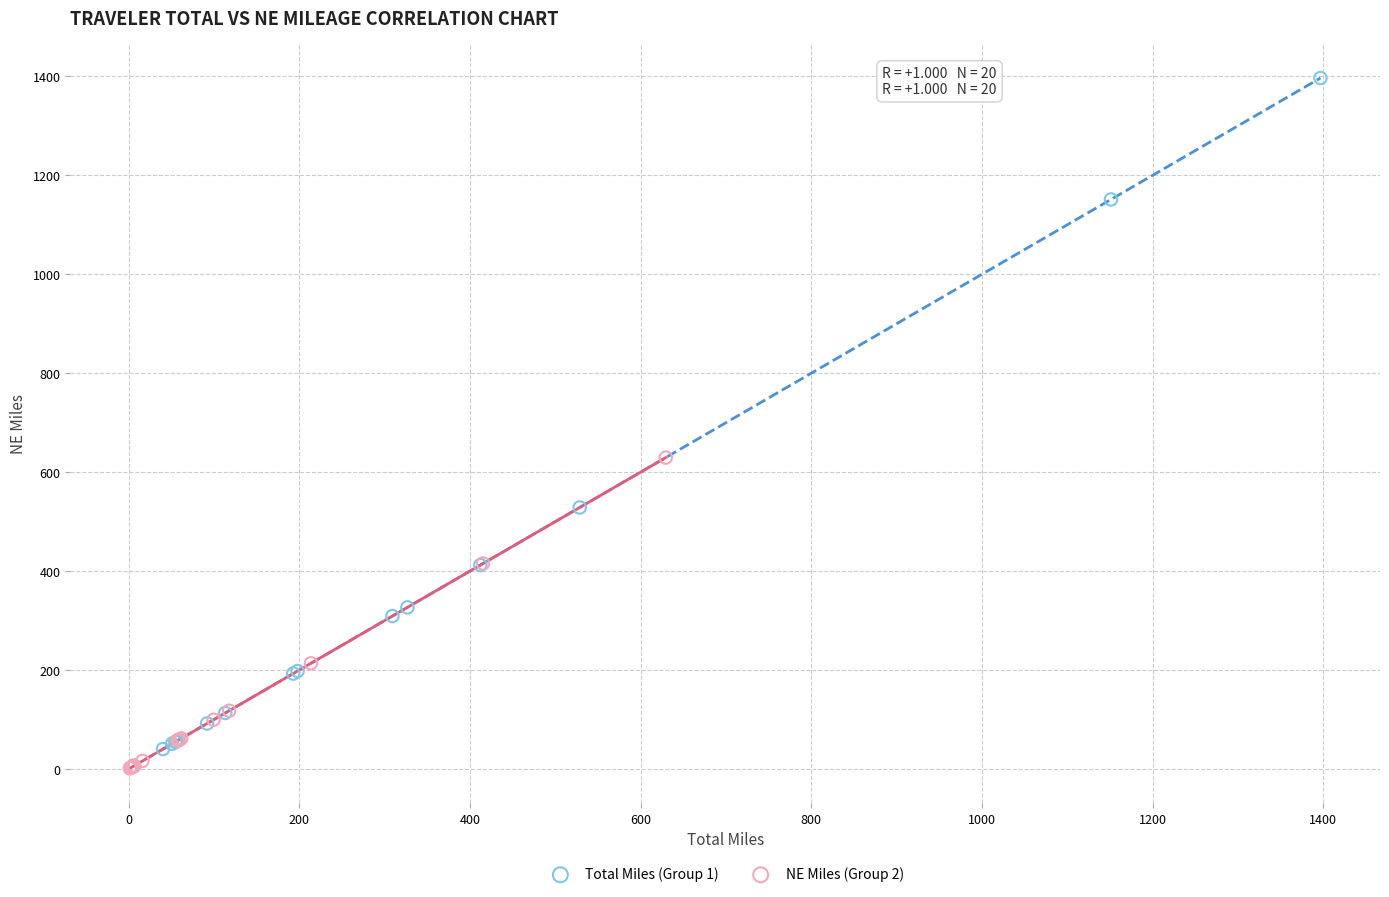

Which series reaches the maximum Y coordinate?

Total Miles (Group 1)